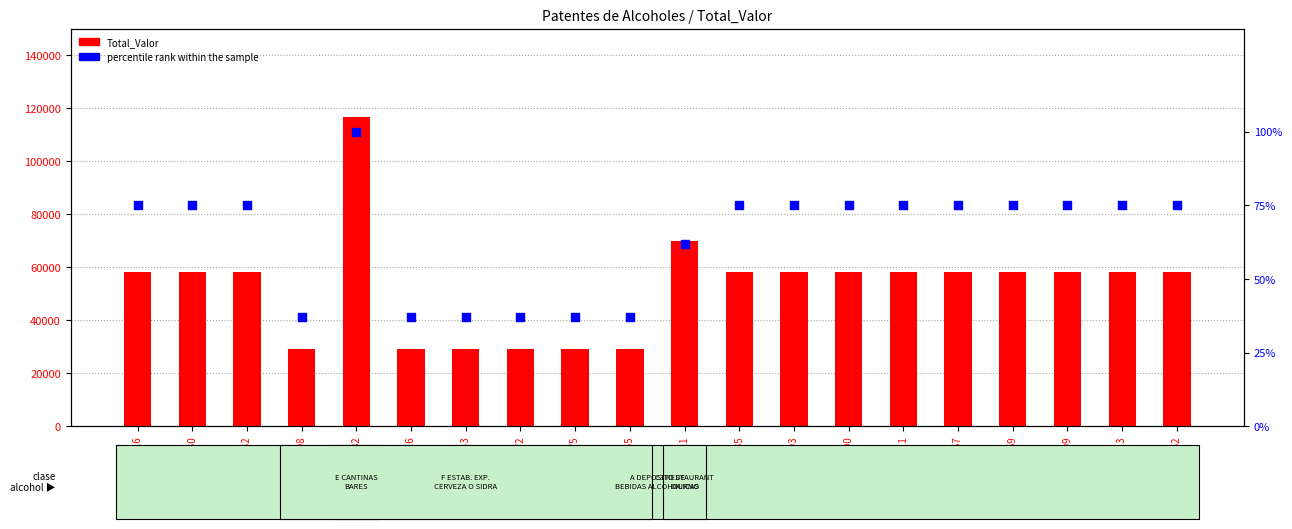

Which series reaches the minimum Y coordinate?

percentile rank within the sample